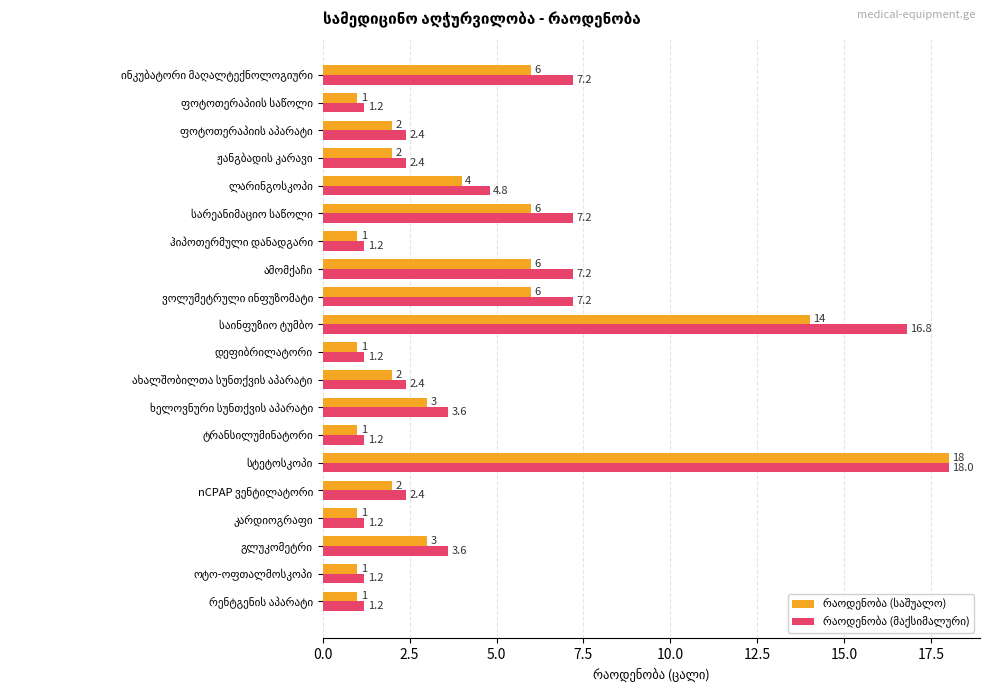

What is the greatest value displayed?

18.0